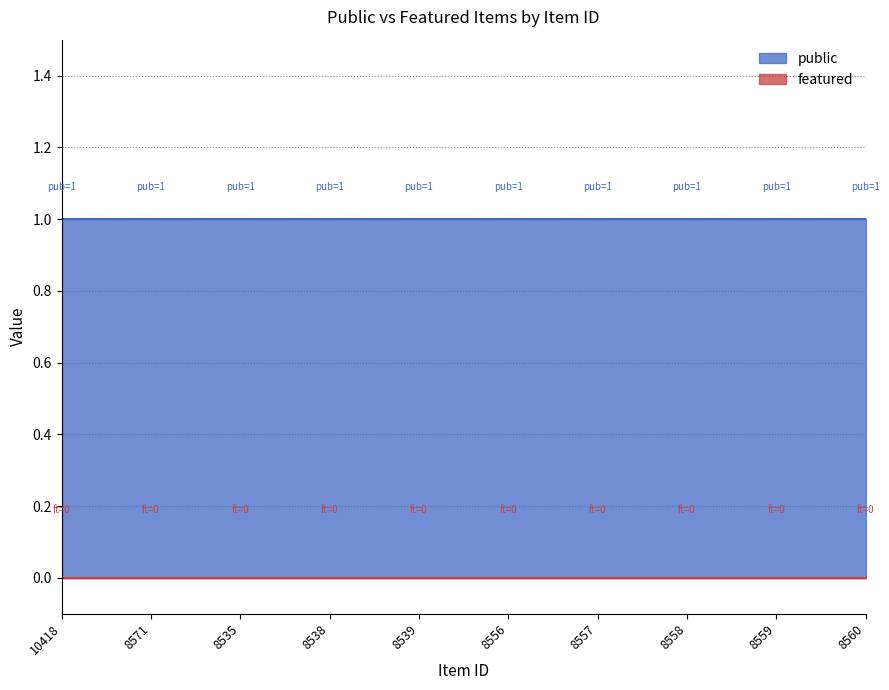

Is the value of featured at 8559 greater than the value of public at 8539?

No